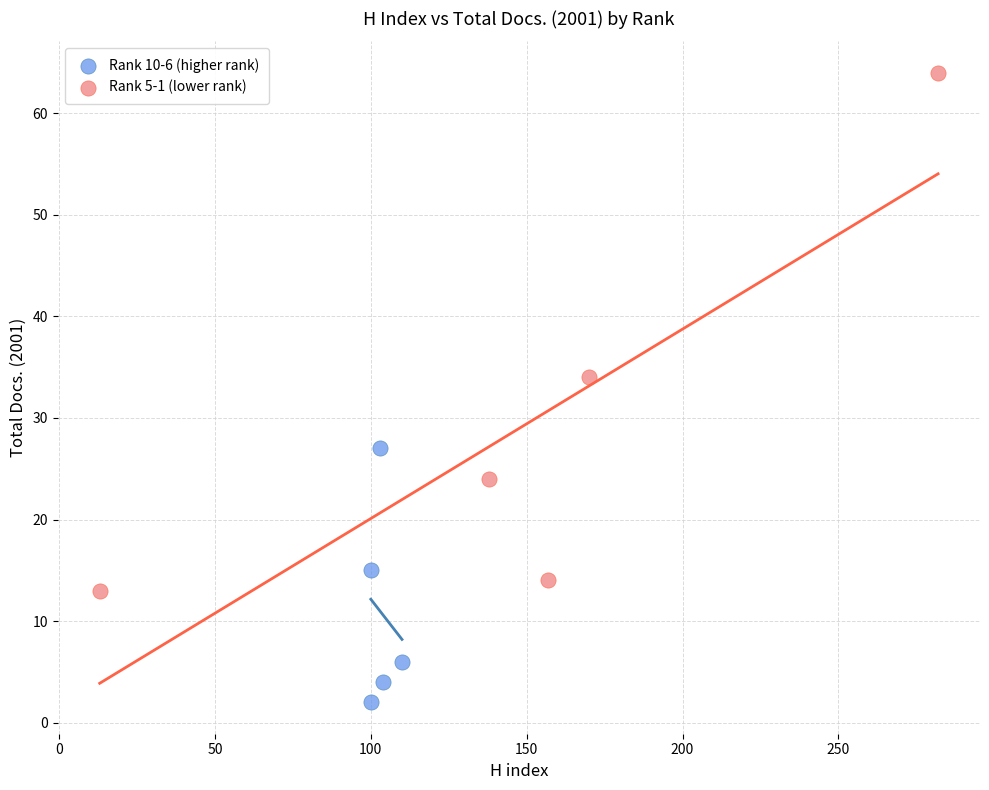

Which series reaches the maximum Y coordinate?

Rank 5-1 (lower rank)